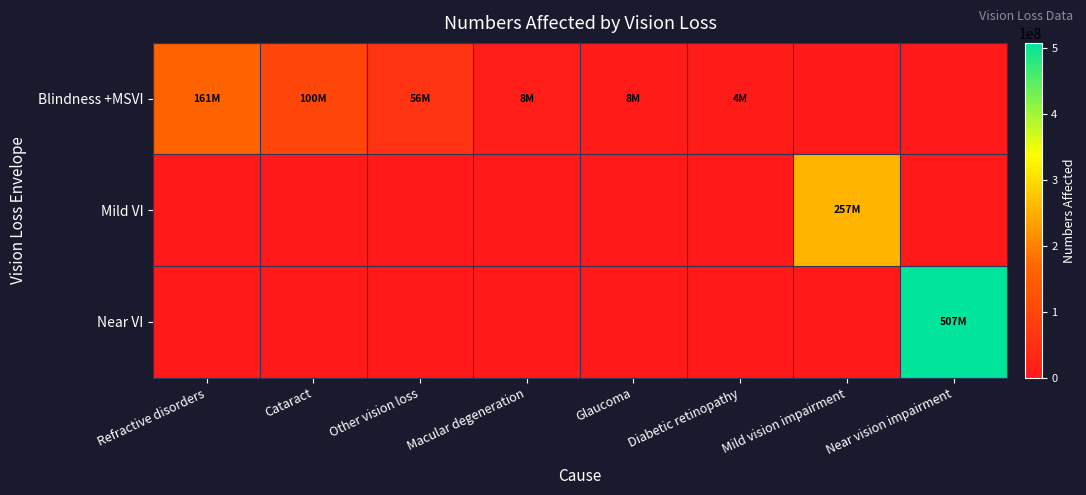

At which category does the chart reach its peak across all series?

Near vision impairment